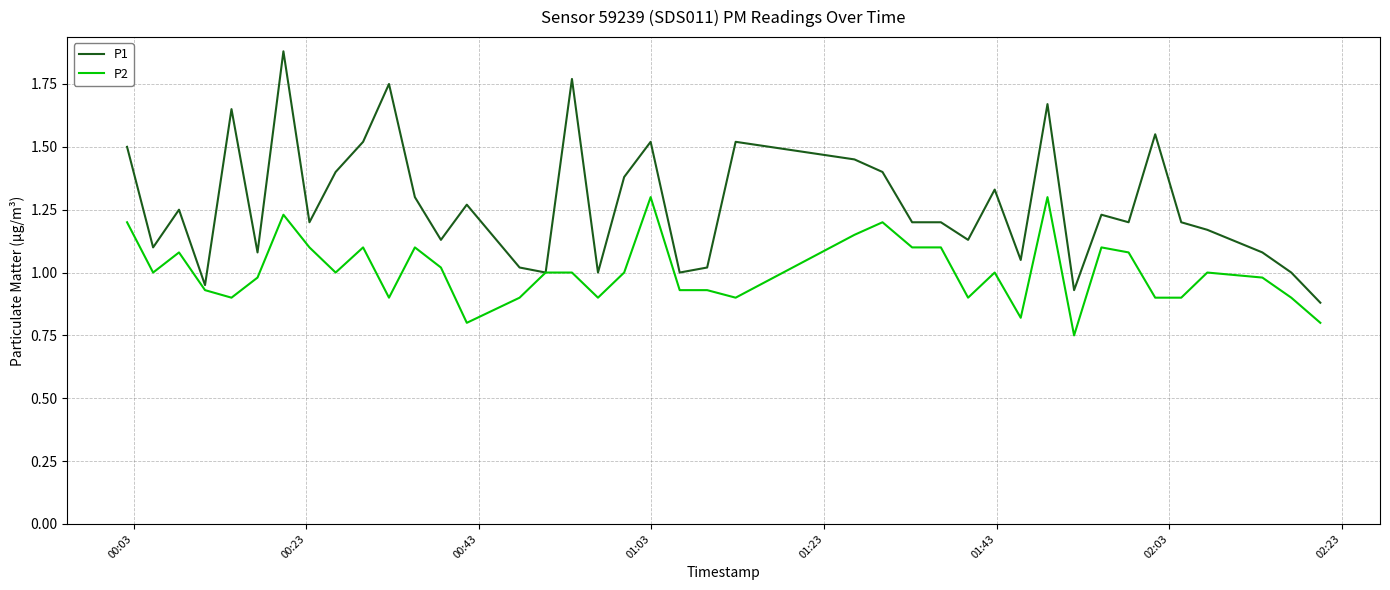

List the series in order of their overall mean, lowest first.

P2, P1